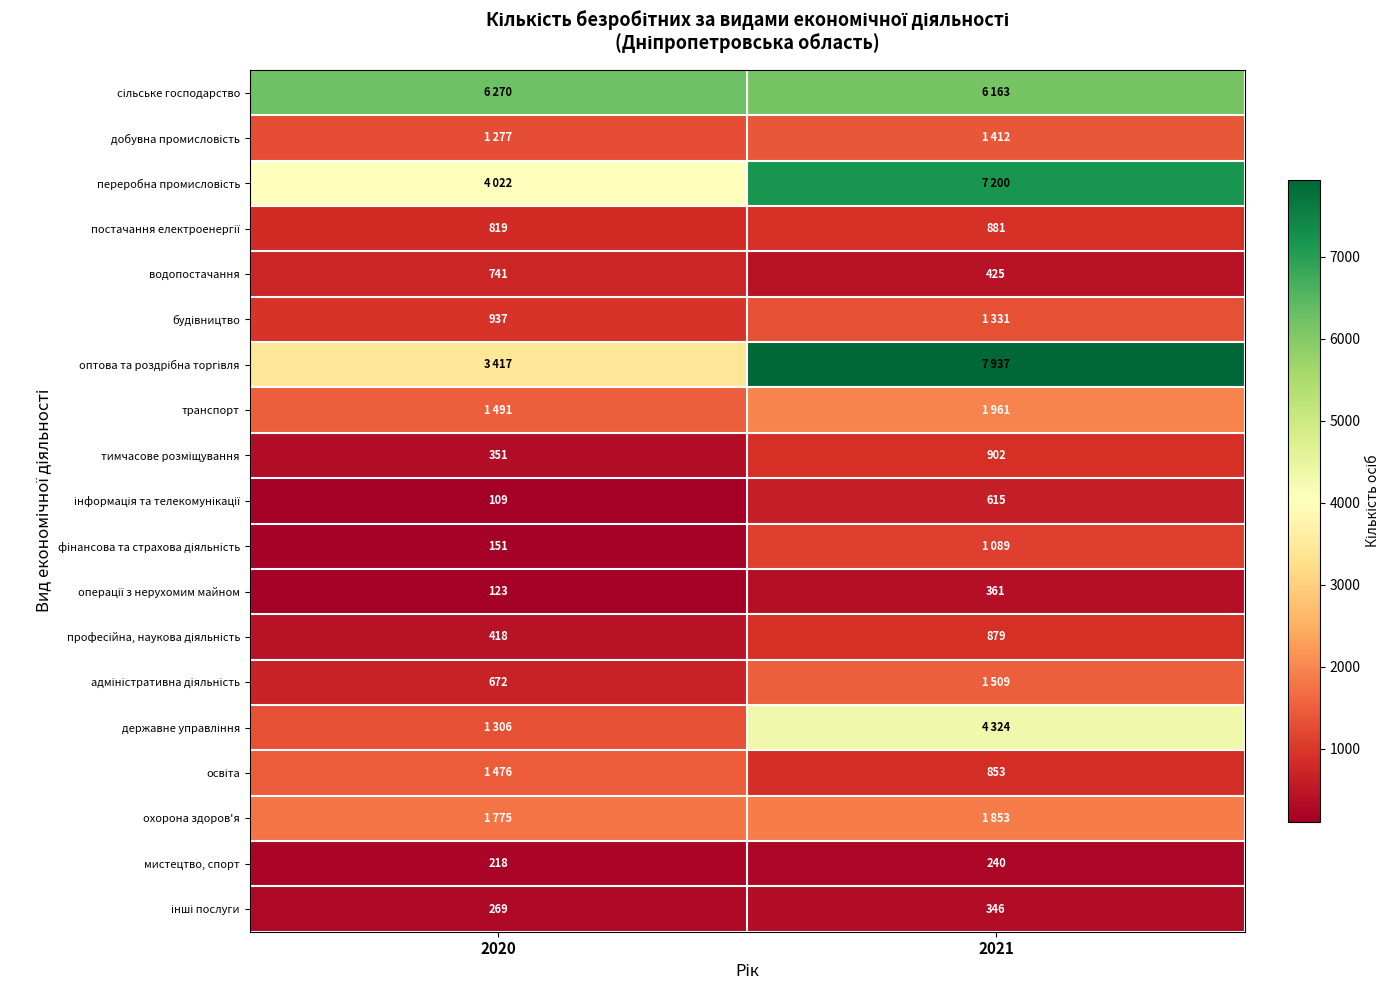

What is the difference between the мистецтво, спорт values at 2020 and 2021?

22